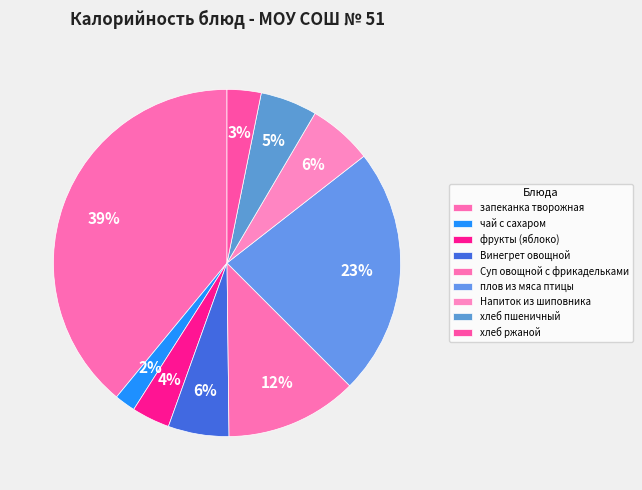

The фрукты (яблоко) slice represents 1% of the pie. True or false?

False